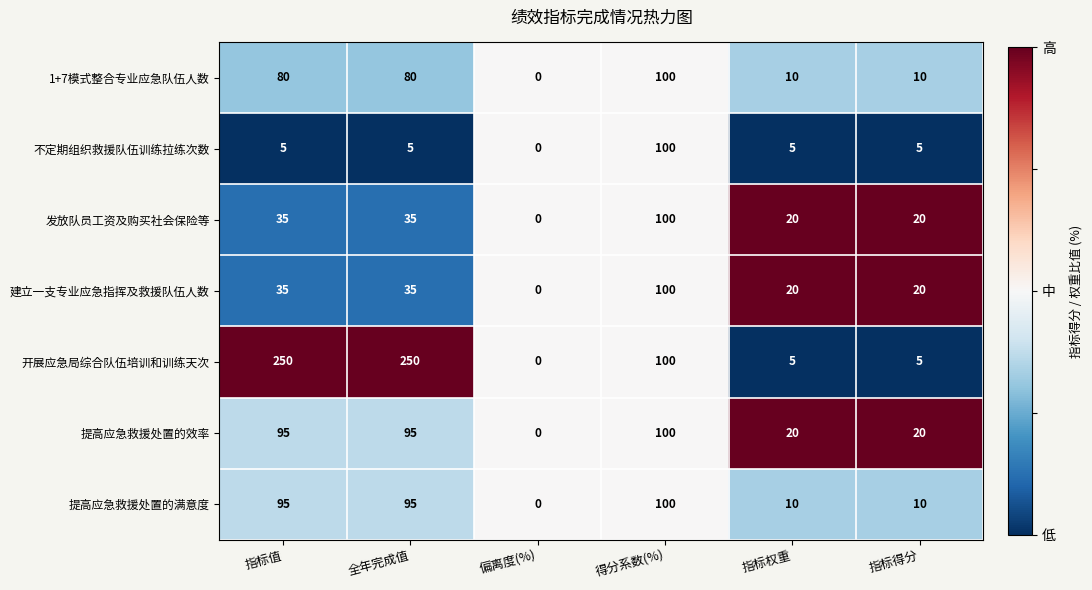

At which label does 建立一支专业应急指挥及救援队伍人数 reach its minimum?

偏离度(%)